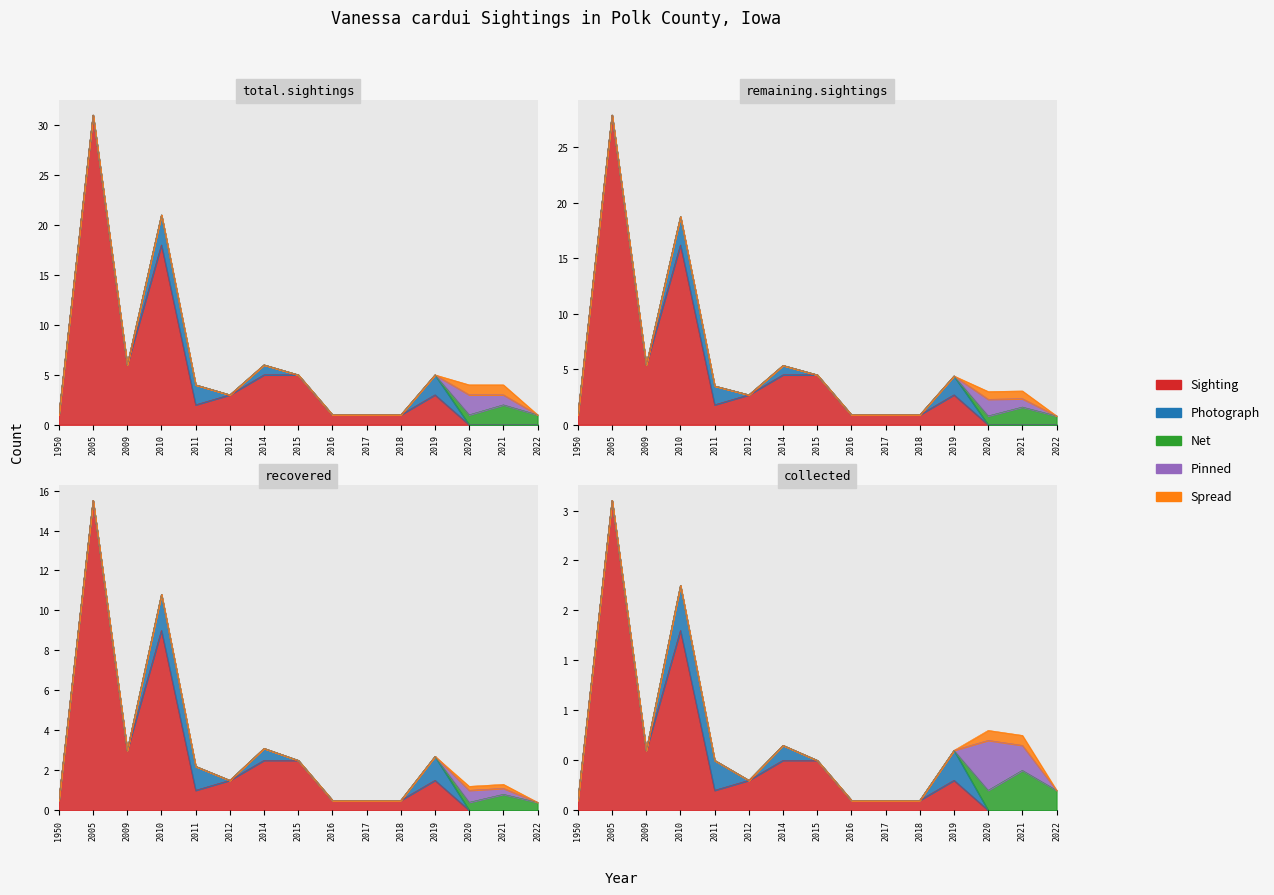

Which series has the widest spread of values?

Sighting